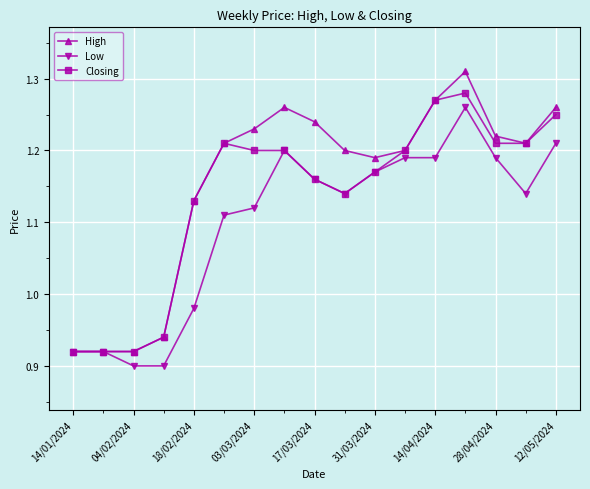

List the series in order of their peak value, lowest first.

Low, Closing, High